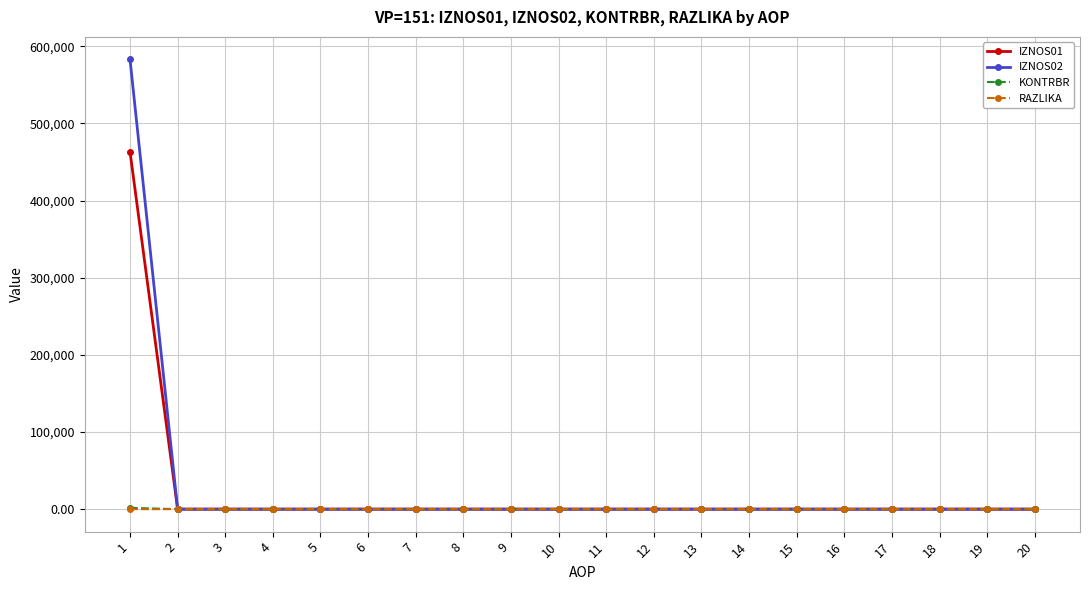

Which series has the widest spread of values?

IZNOS02